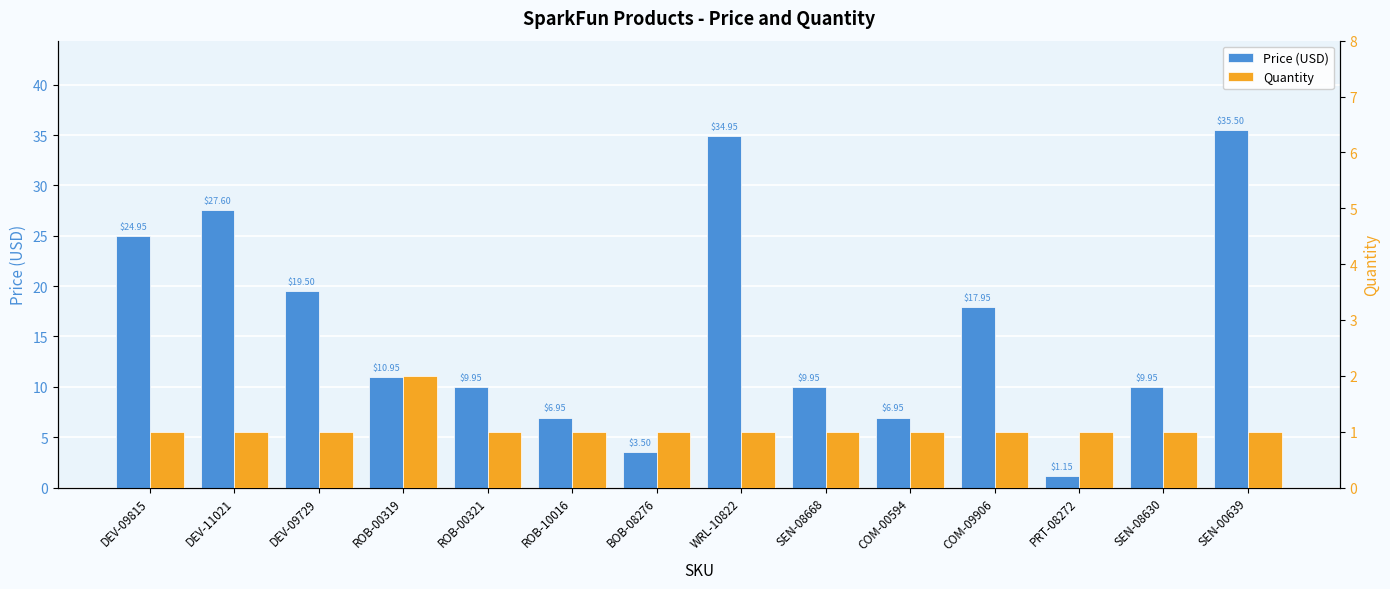

Rank the series at SEN-08668 from highest to lowest value.

Price (USD), Quantity